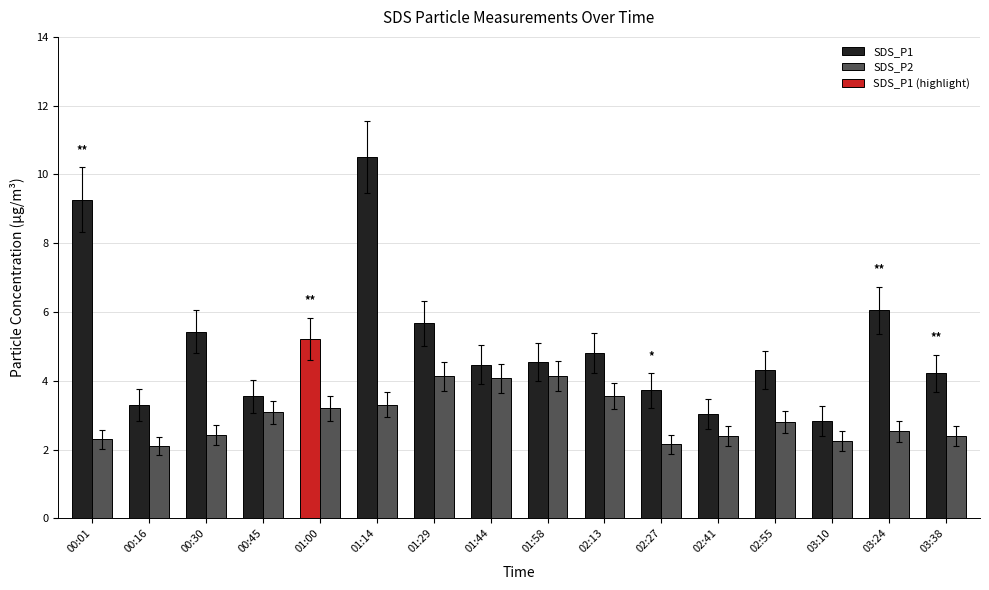

What is the label of the 6th bar from the left?

01:14